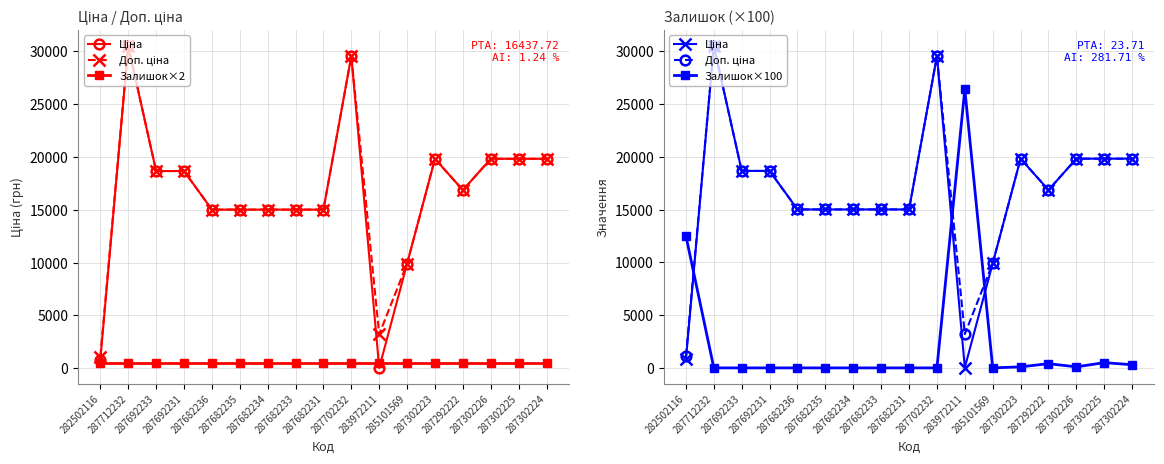

True or false: Доп. ціна and Залишок×2 cross at least once.

False